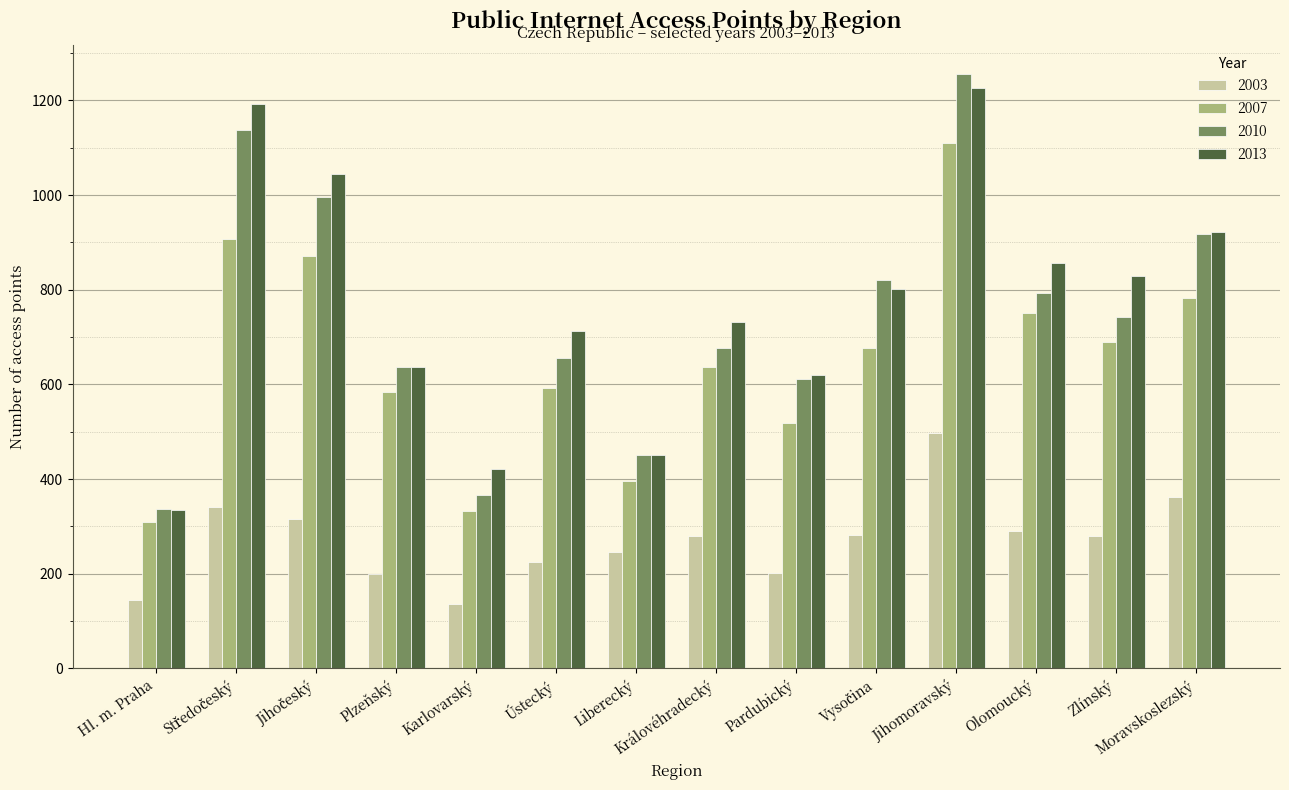

The 2003 series shows 137 at Karlovarský. True or false?

True